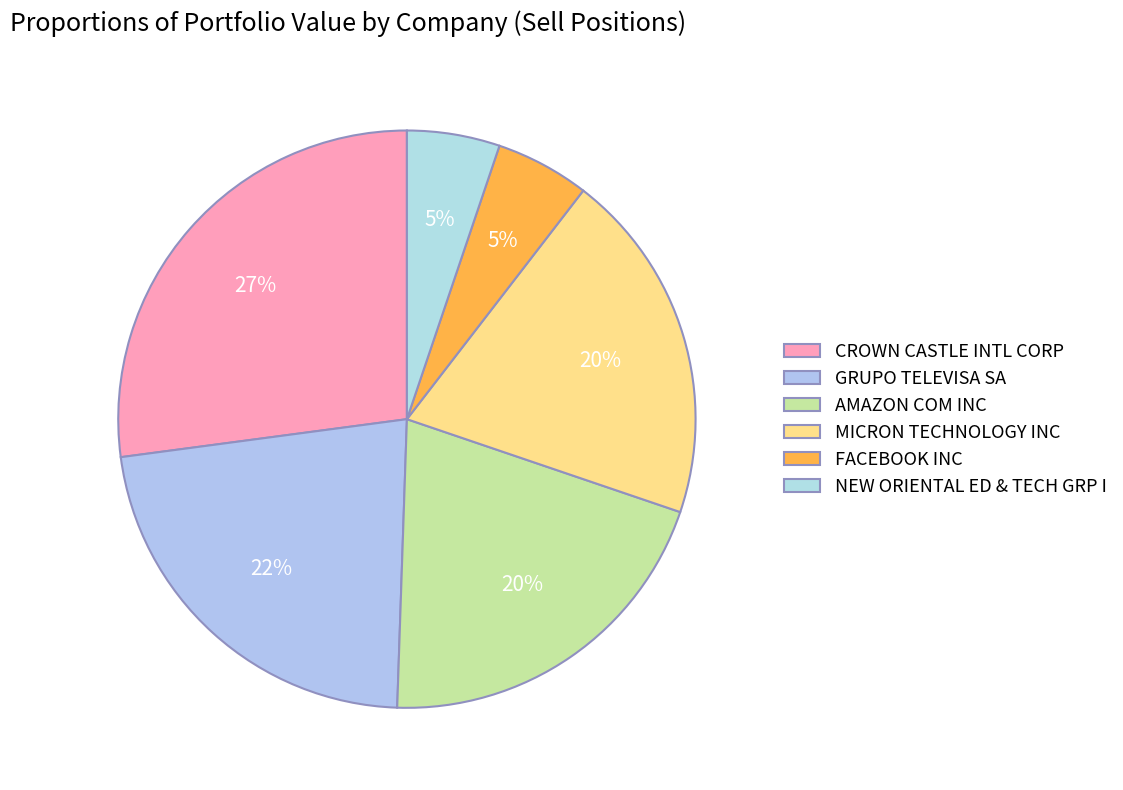

What percentage is the NEW ORIENTAL ED & TECH GRP I slice, to the nearest percent?

5%